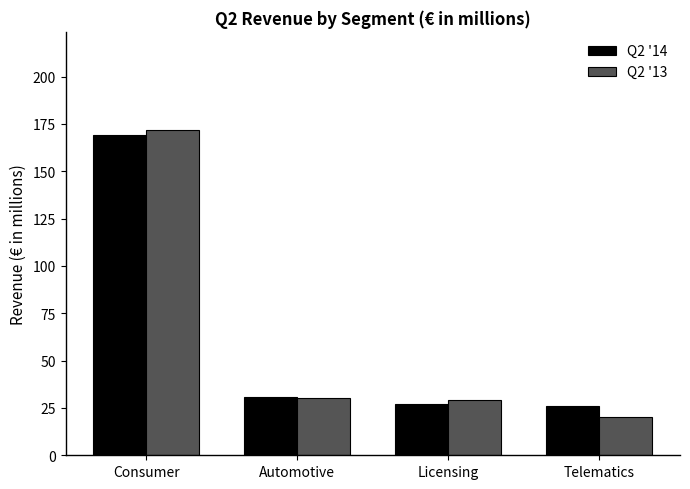

What is the value of the Q2 '14 bar at the 1st from the left?

169